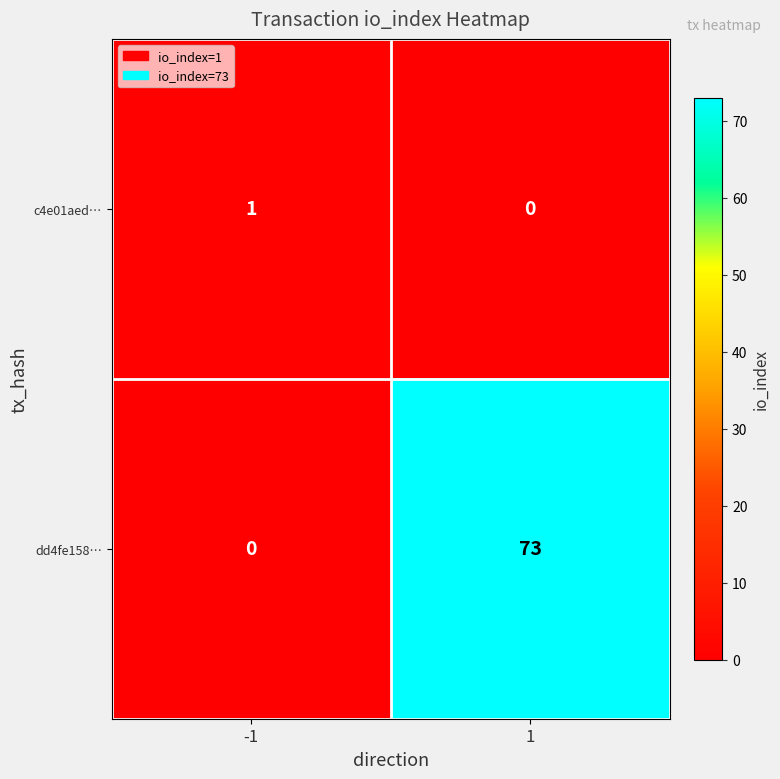

What is the total value across all series at 1?

73